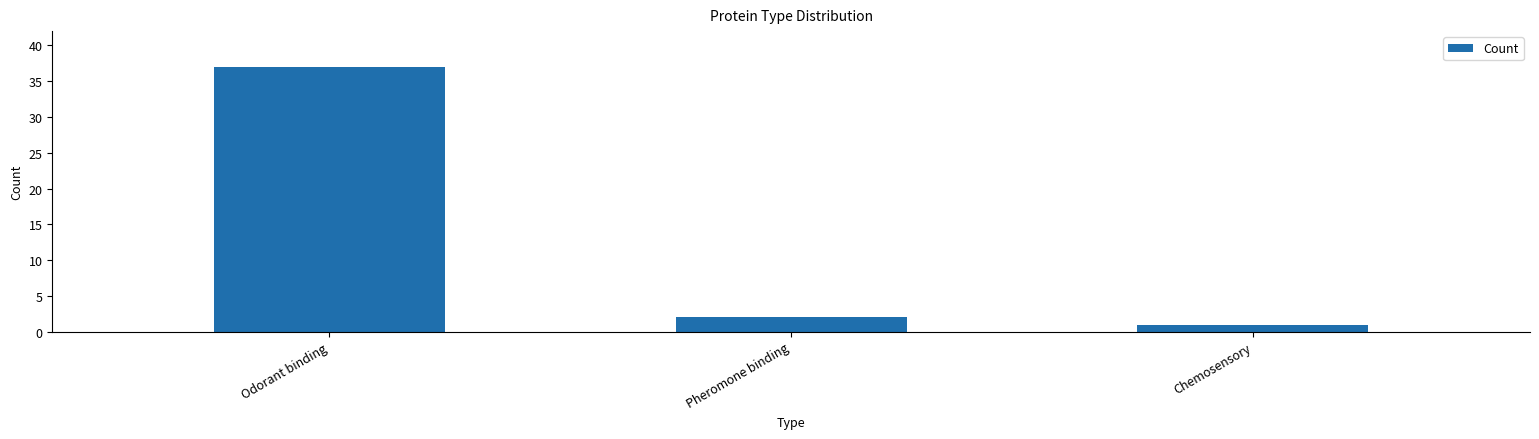

Reading left to right, what are all the values shown in this chart?

Odorant binding=37	Pheromone binding=2	Chemosensory=1